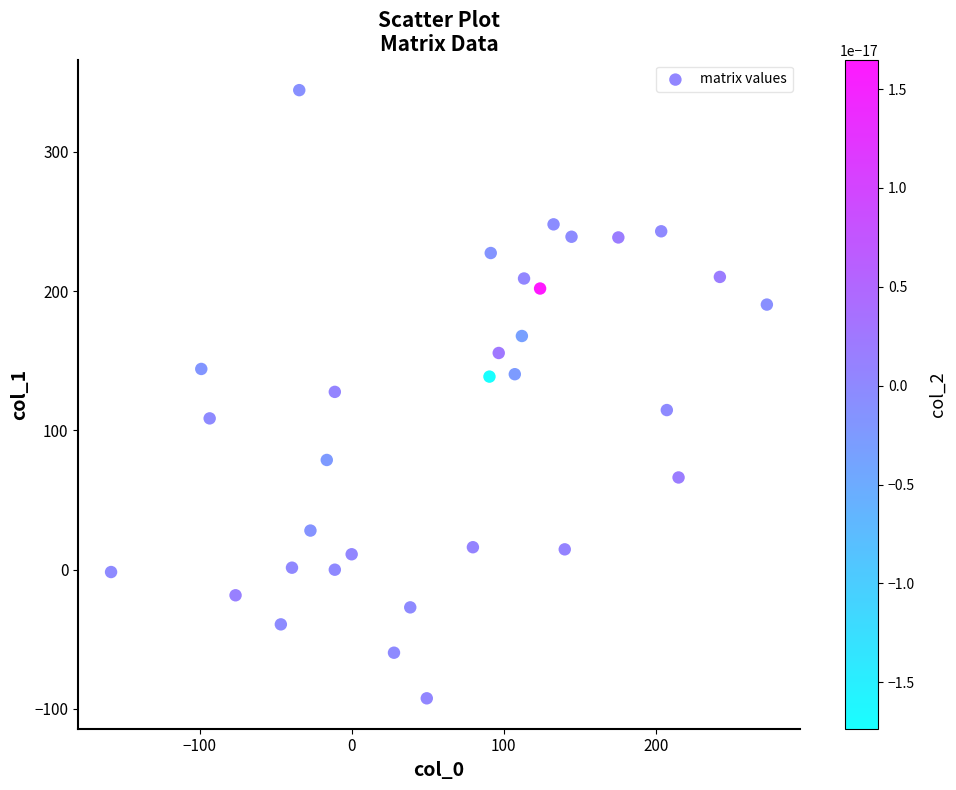

What is the range of X values (max minus min)?

431.3